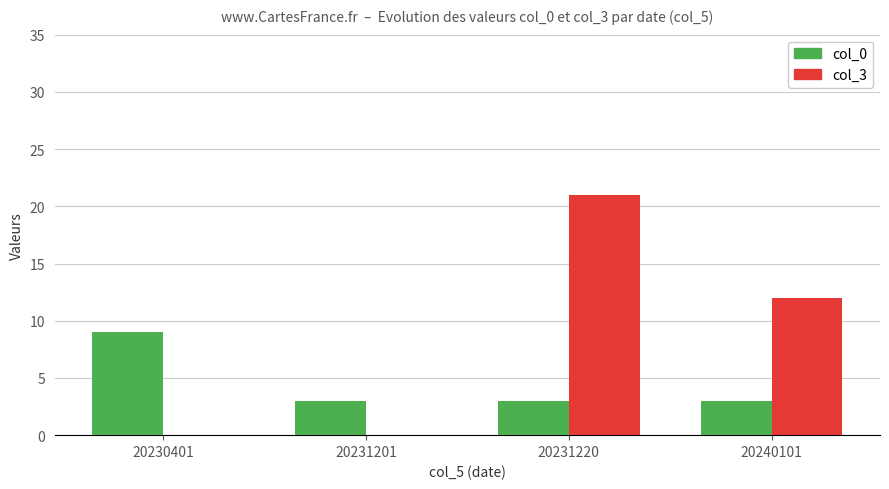

Are the bars horizontal?

No